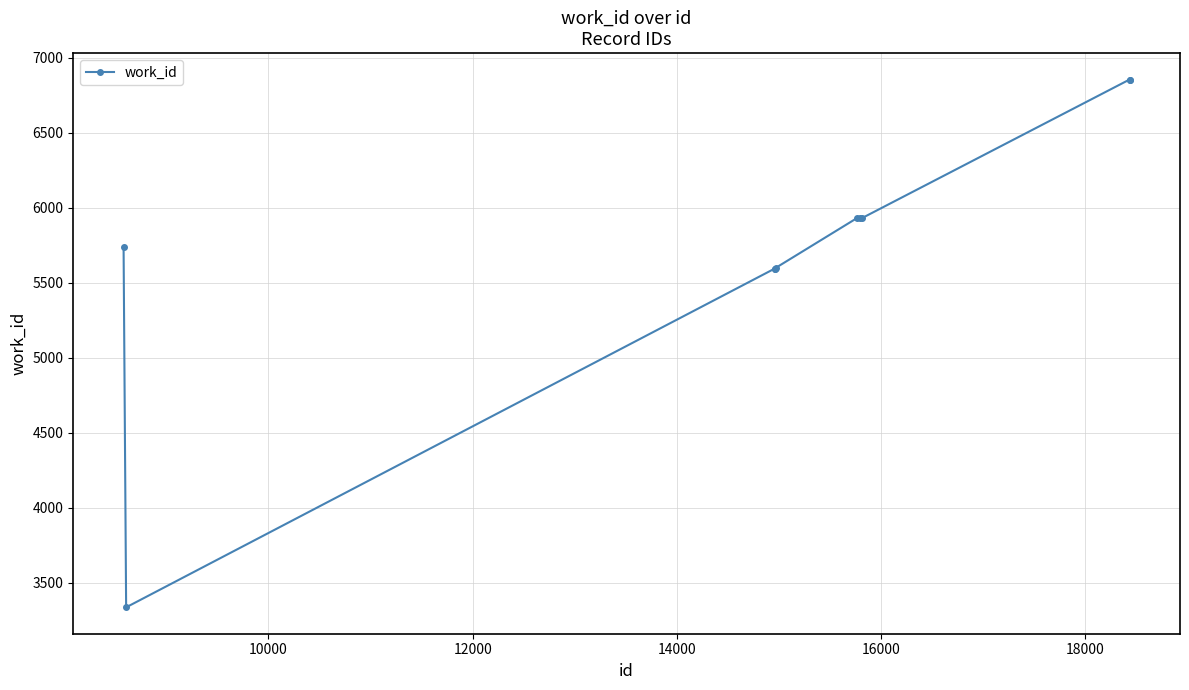

What is the maximum value shown in the chart?

6855